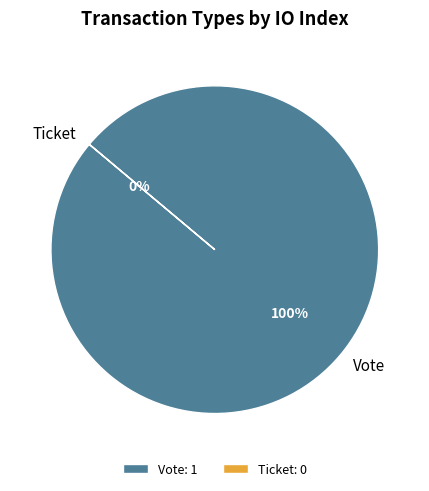

To the nearest percent, what is the difference between the largest and smallest slice percentages?

100%